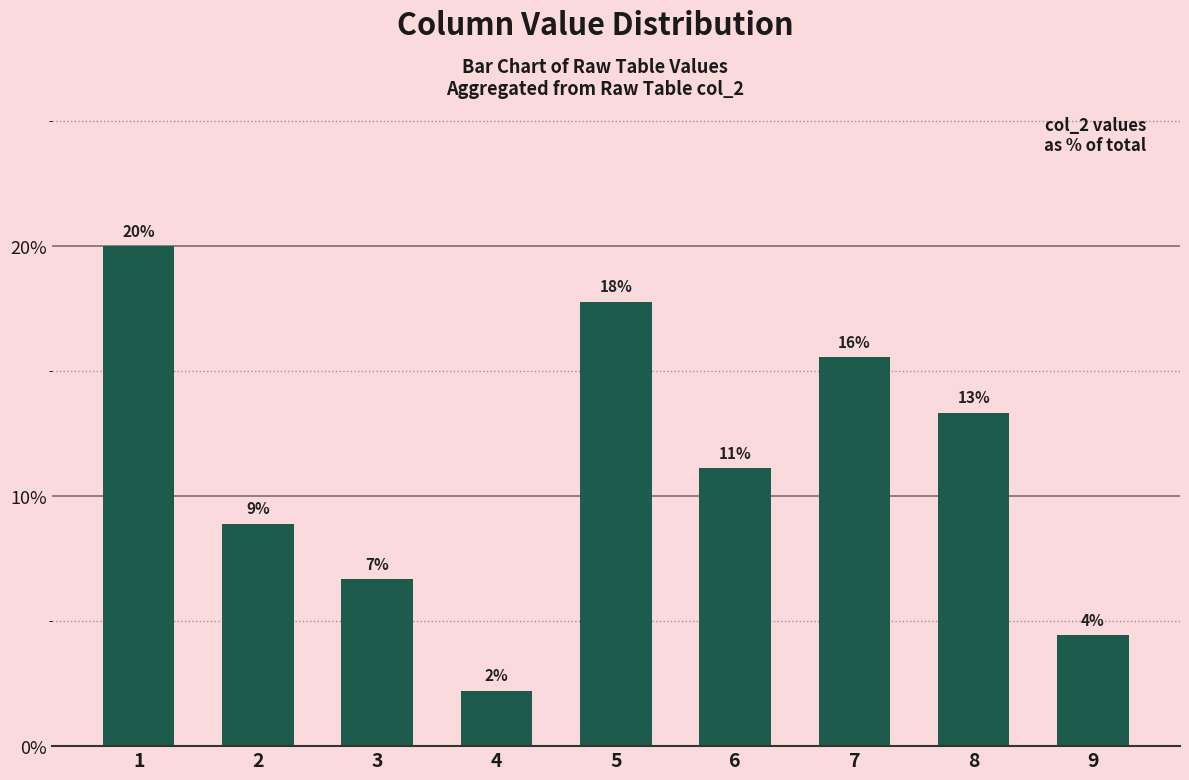

Reading left to right, what are all the values shown in this chart?

20.0	8.9	6.7	2.2	17.8	11.1	15.6	13.3	4.4